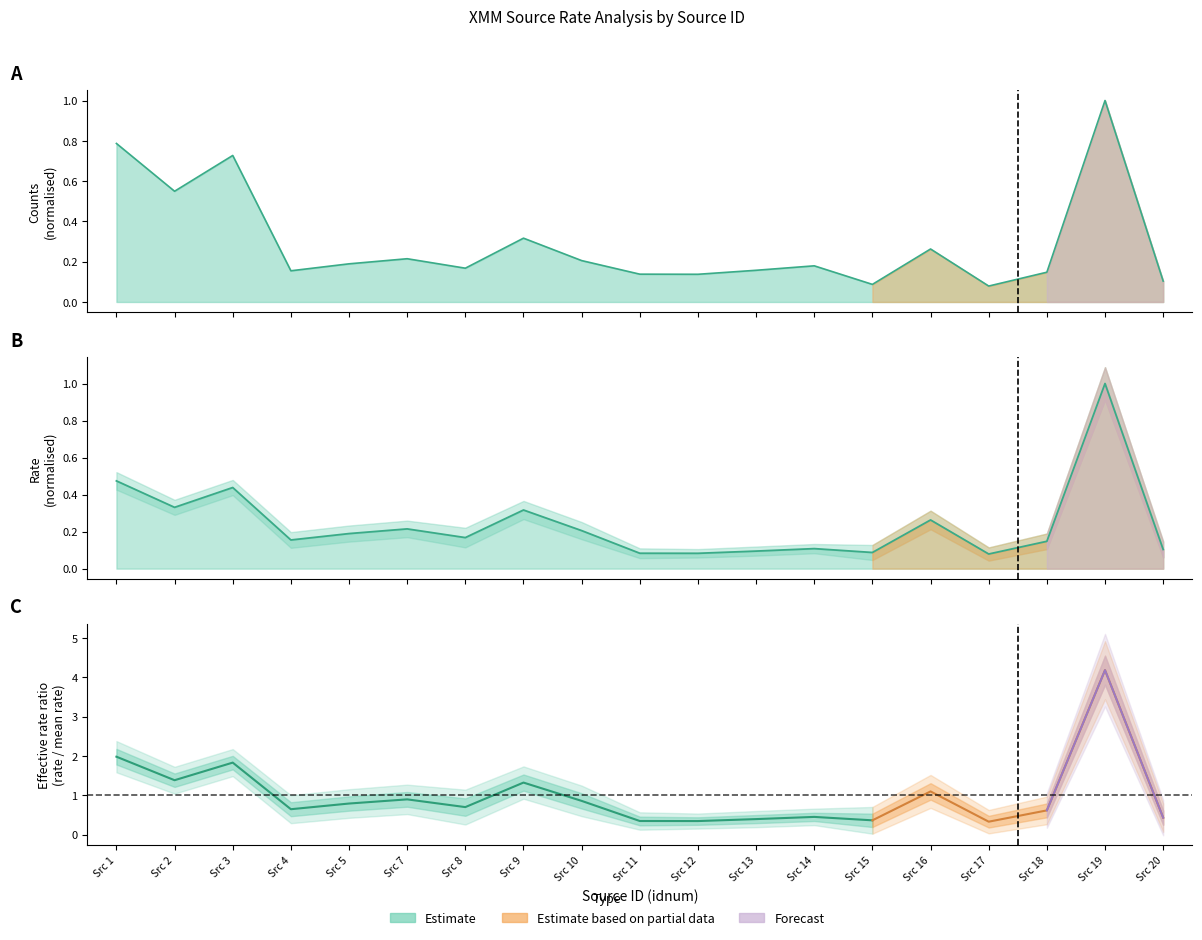

Which category has the lowest value in the rate series?

Src 17